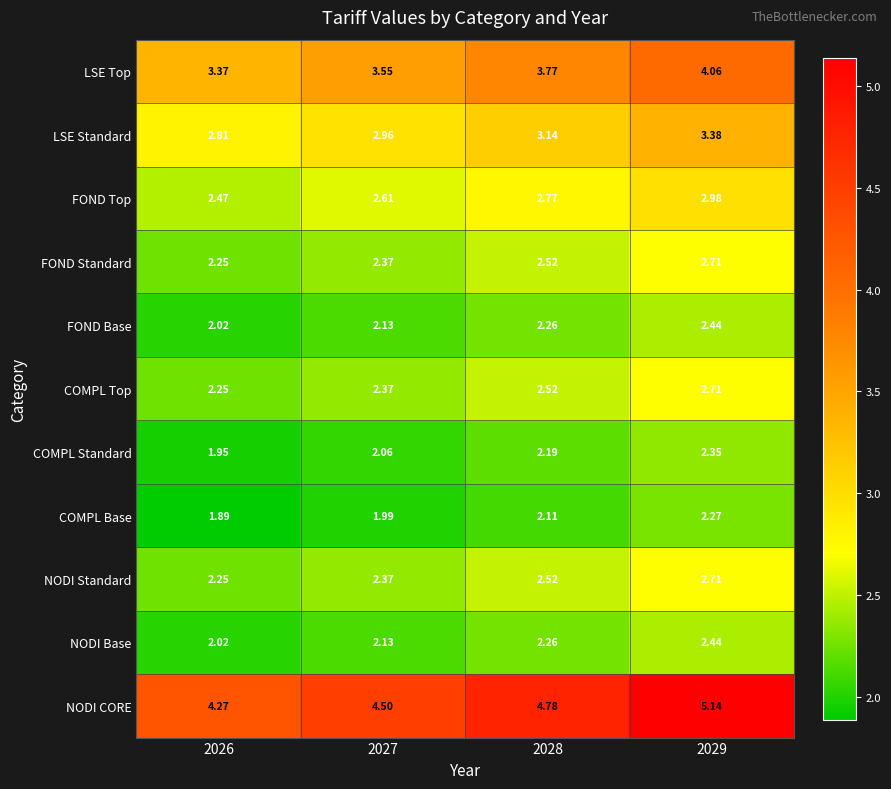

Is the value of LSE Standard at 2026 greater than the value of COMPL Standard at 2028?

Yes